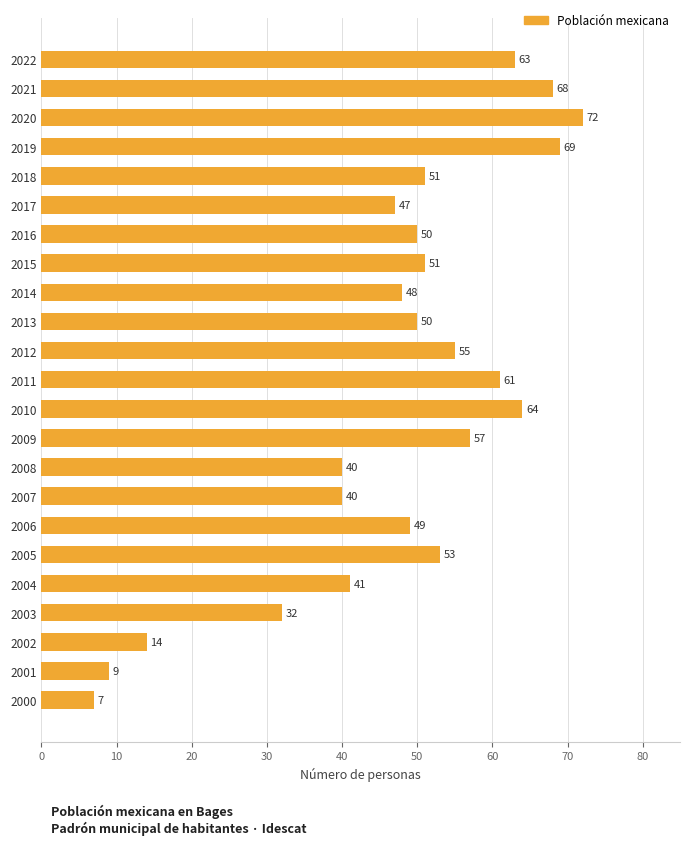

Which has a higher value, 2016 or 2021?

2021